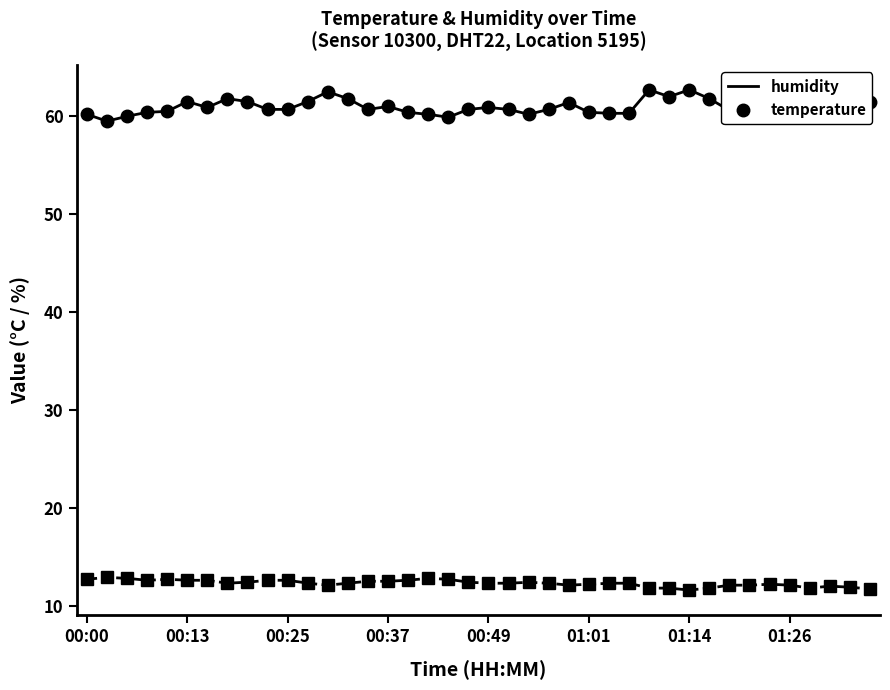

What is the greatest value displayed?

62.7